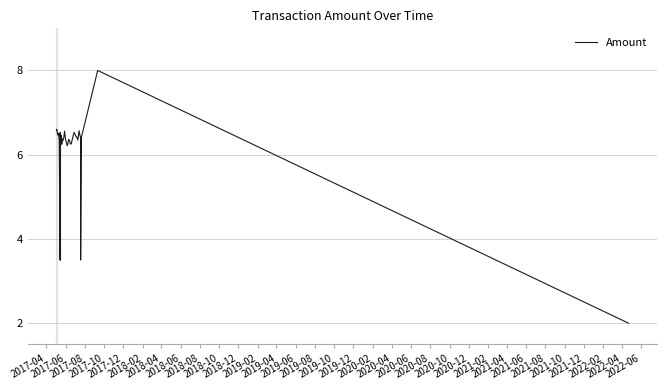

The value at 2019-02 is 5.9. True or false?

False